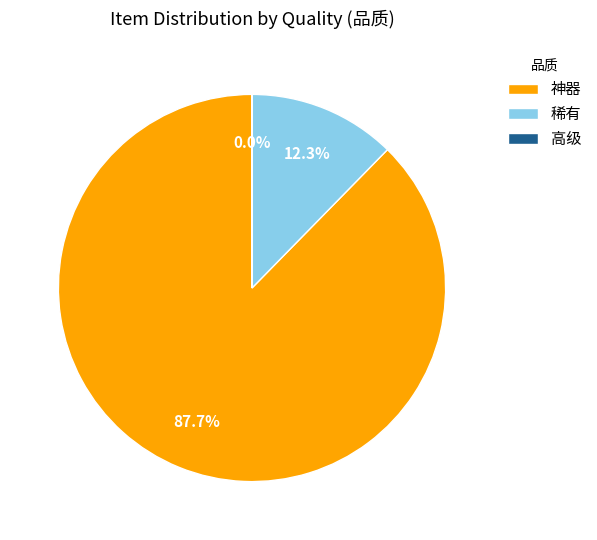

To the nearest percent, what is the average slice percentage?

33%